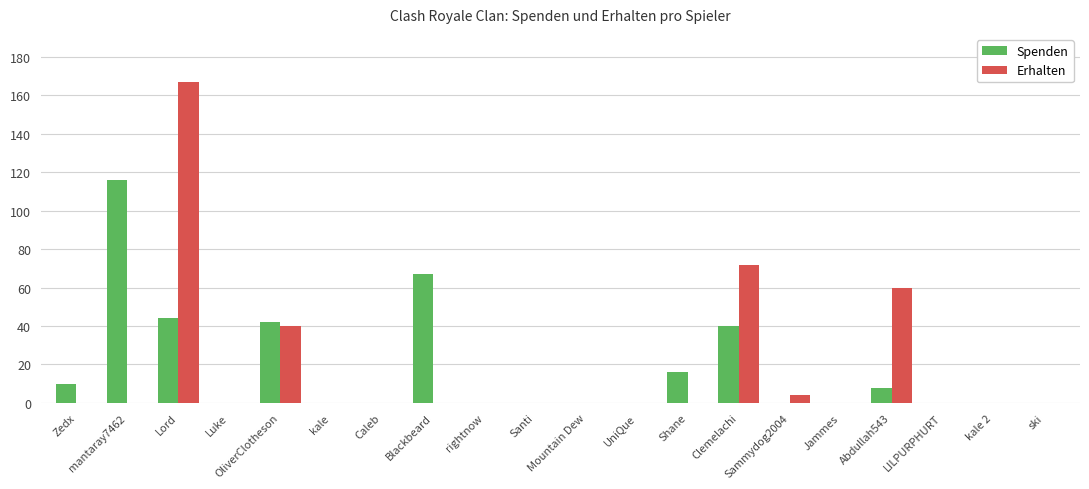

Reading left to right, transcribe all the data shown in this chart.

Spenden: 10	116	44	0	42	0	0	67	0	0	0	0	16	40	0	0	8	0	0	0
Erhalten: 0	0	167	0	40	0	0	0	0	0	0	0	0	72	4	0	60	0	0	0